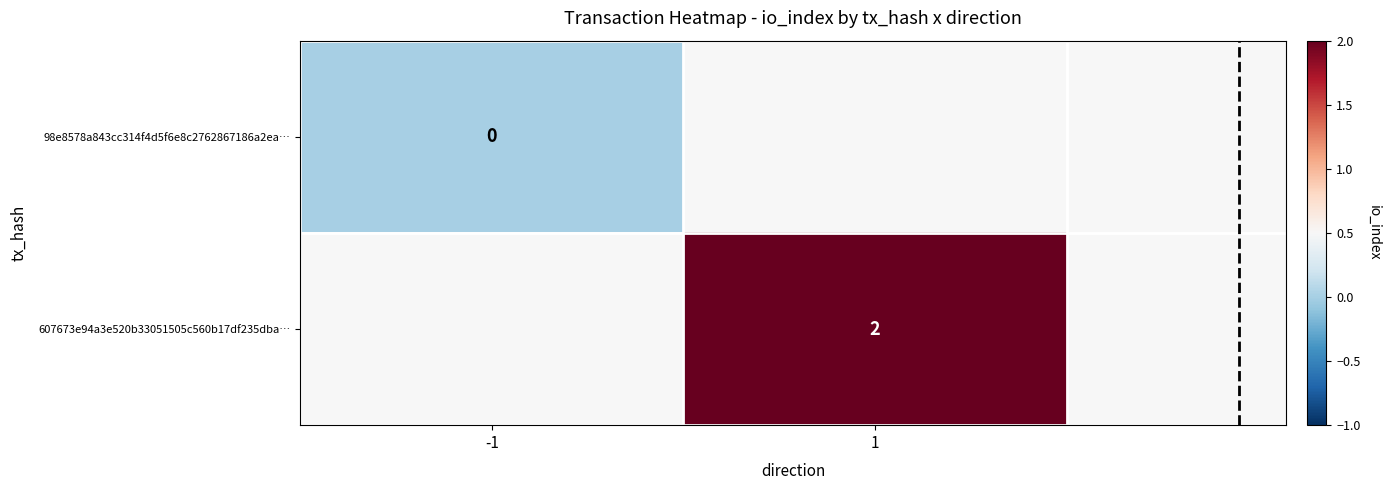

Count the number of data series in this chart.

2